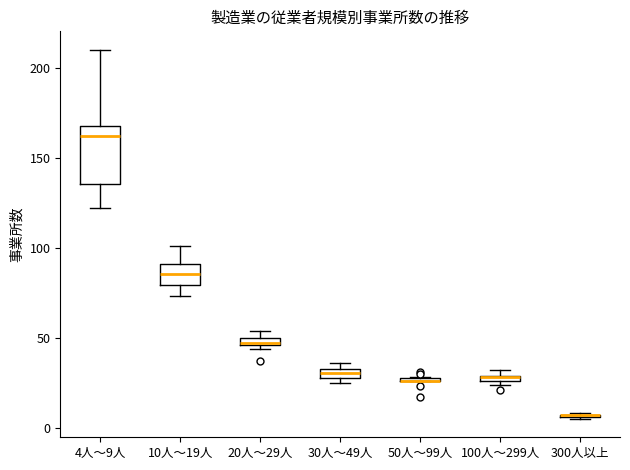

Which box is the tallest, from its lower edge to its upper edge?

4人～9人